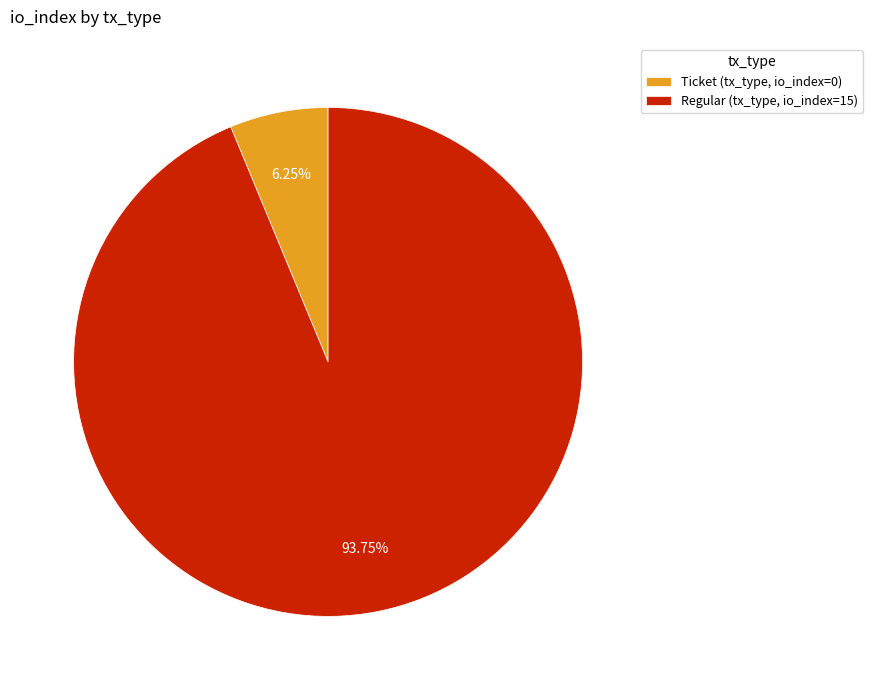

Do Regular (tx_type, io_index=15) and Ticket (tx_type, io_index=0) together represent more than half of the pie?

Yes